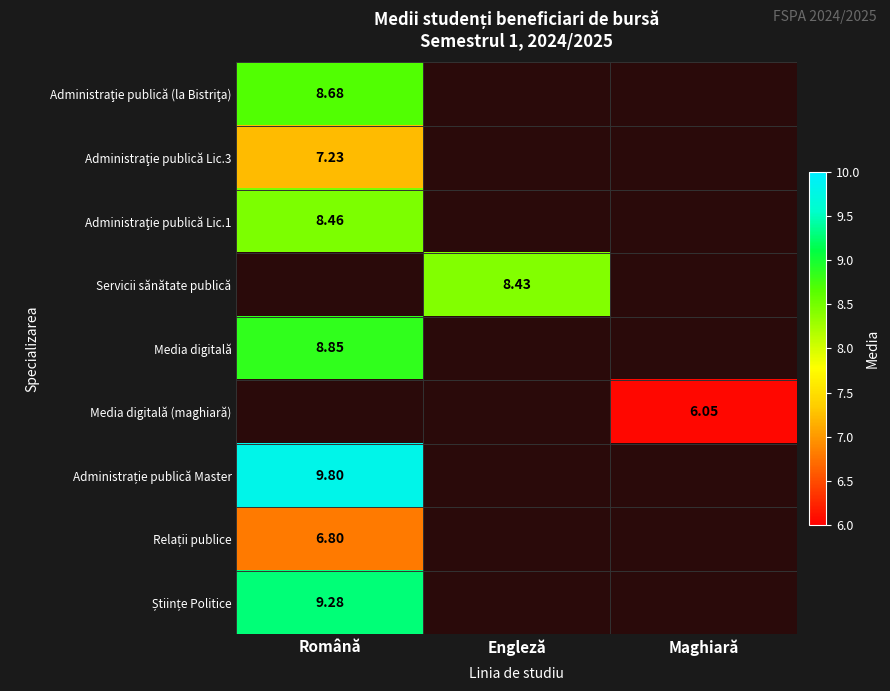

List the series in order of their peak value, highest first.

Administrație publică Master, Științe Politice, Media digitală, Administraţie publică (la Bistriţa), Administraţie publică Lic.1, Servicii sănătate publică, Administraţie publică Lic.3, Relații publice, Media digitală (maghiară)